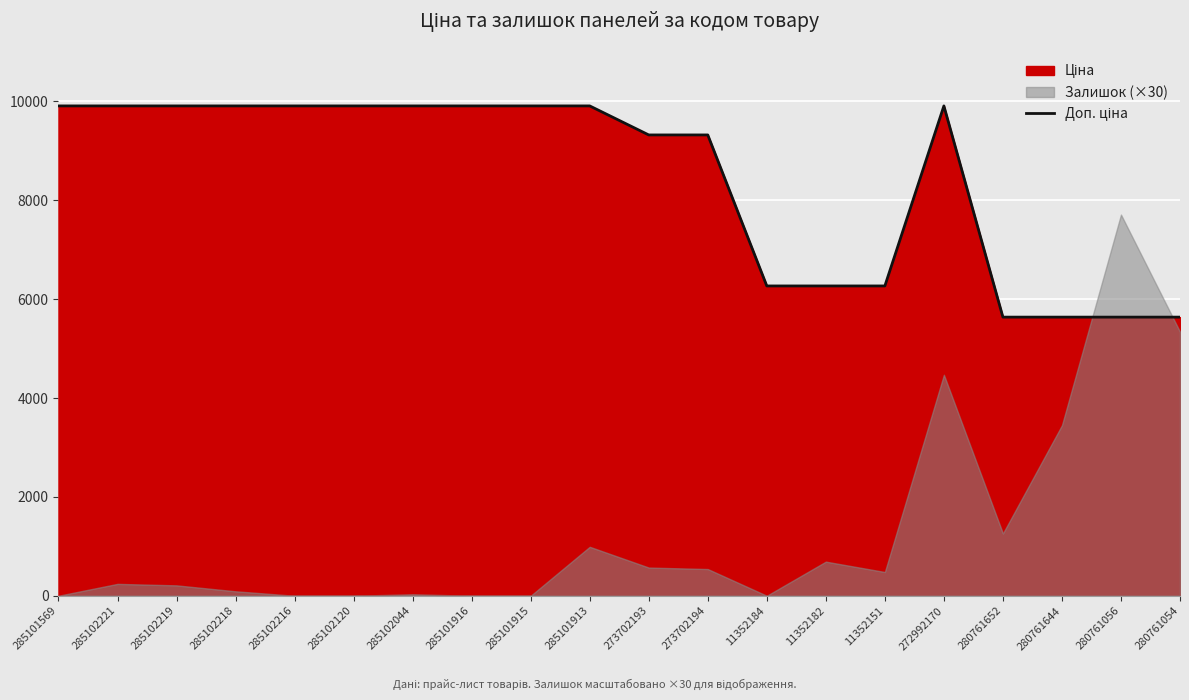

At which category does the data reach its first local peak?

272992170